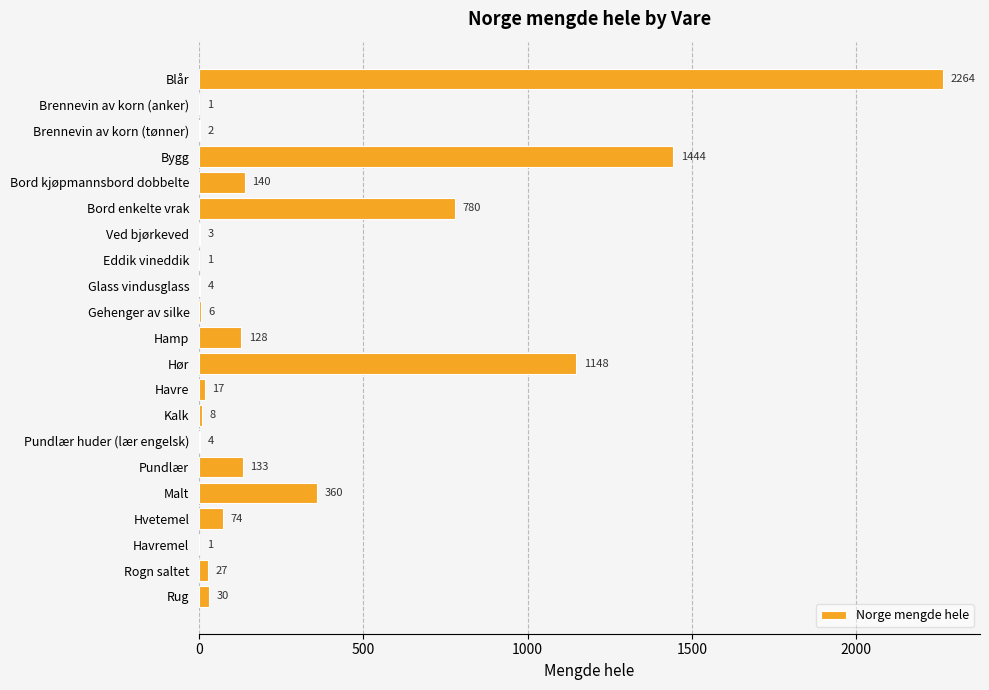

Which has a higher value, Brennevin av korn (tønner) or Malt?

Malt